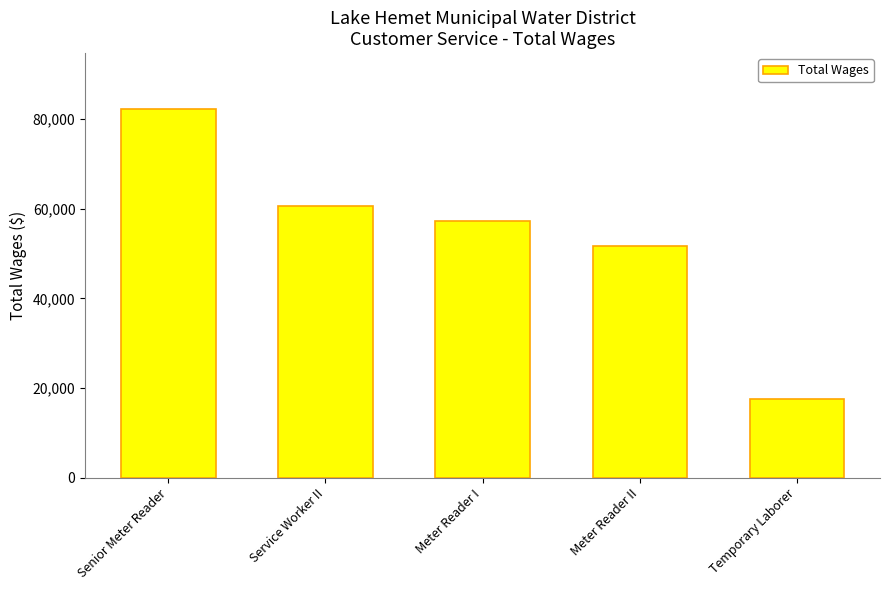

True or false: the data shows 17490 at Temporary Laborer.

True